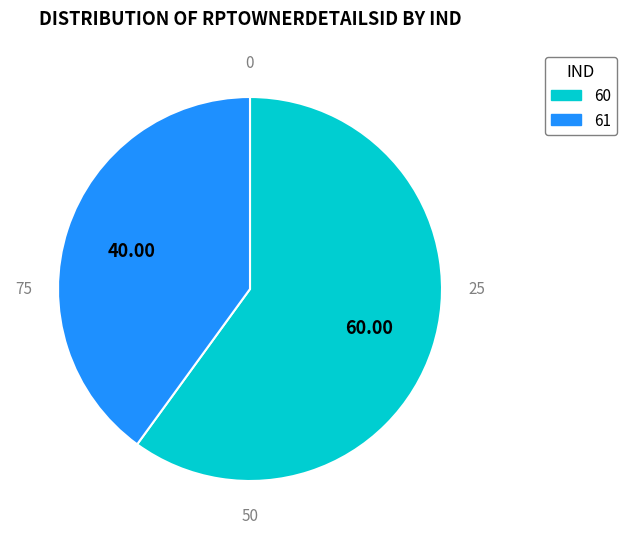

Is the sum of 60 and 61 greater than half?

Yes